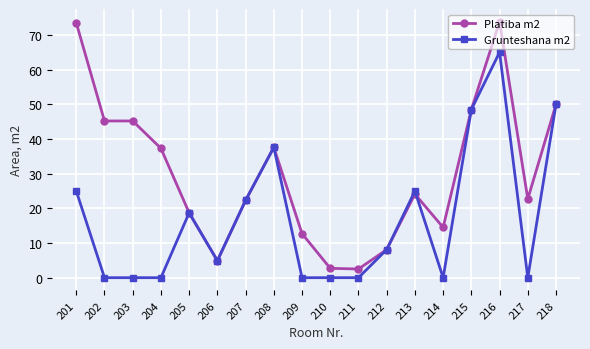

Rank the series by their average value, from lowest to highest.

Grunteshana m2, Platiba m2